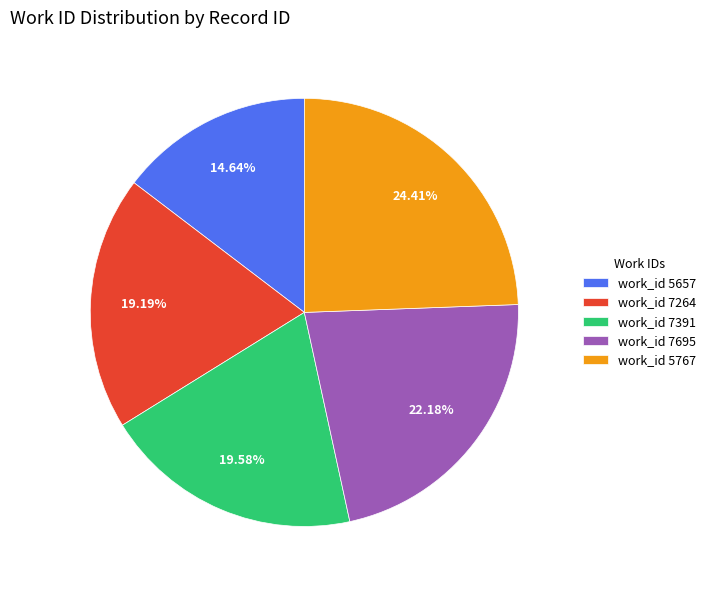

Is work_id 5657 the majority of the pie?

No